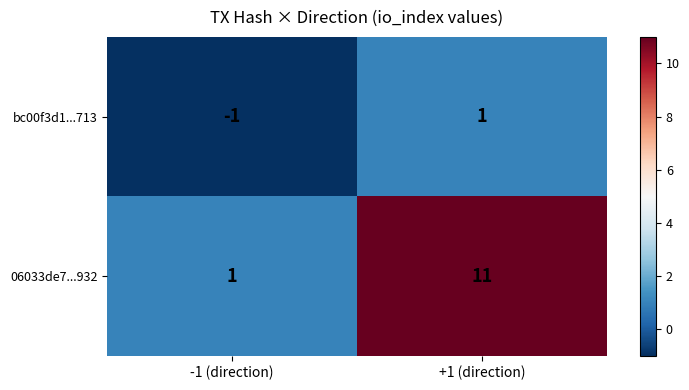

What is the sum of the 06033de7...932 values at +1 (direction) and -1 (direction)?

12